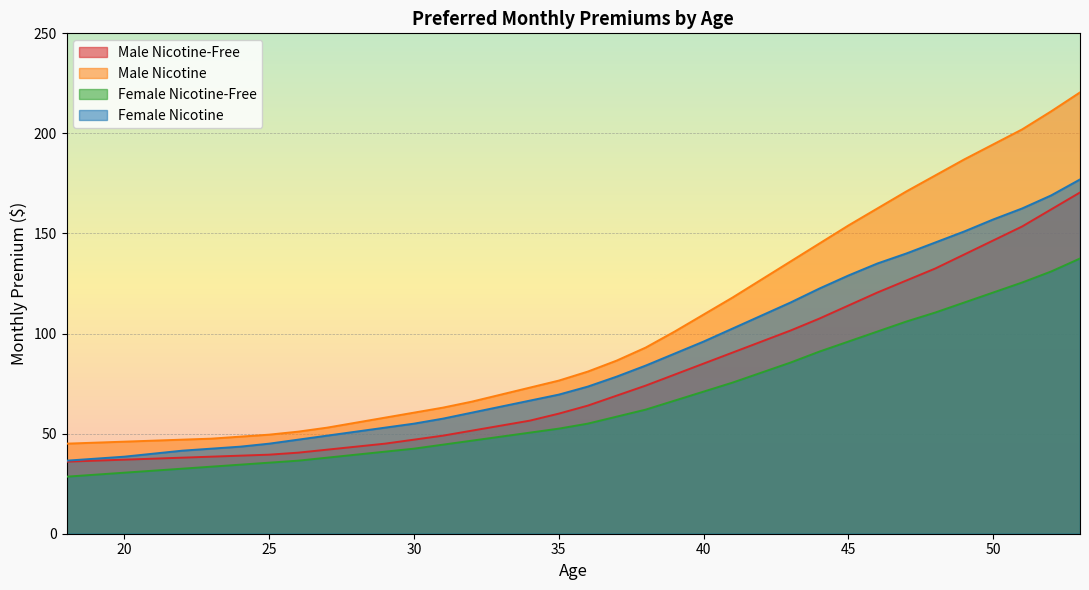

The Male Nicotine-Free series shows 114.0 at 45. True or false?

True